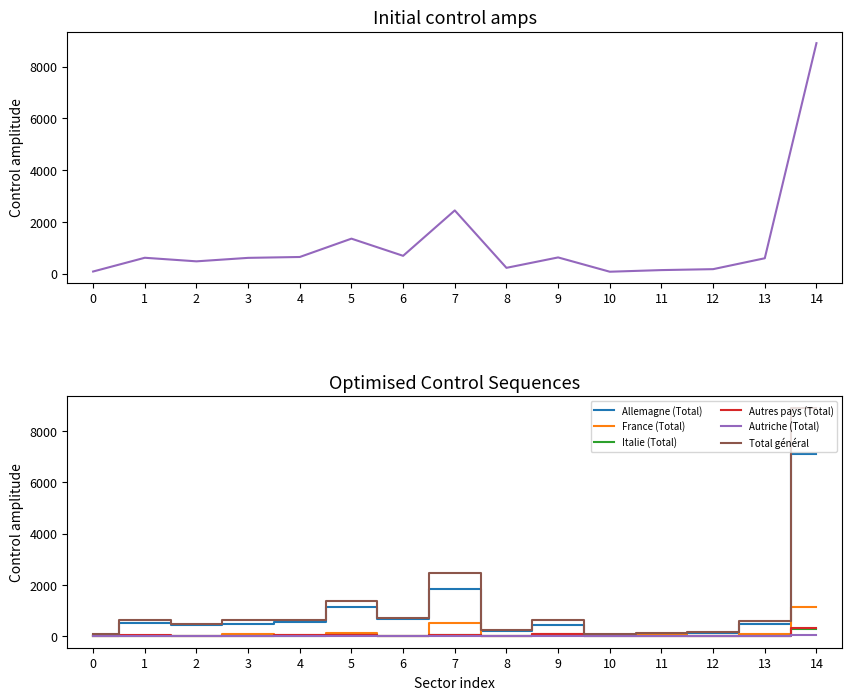

What is the value of the Italie (Total) point at the 4th from the left?

28